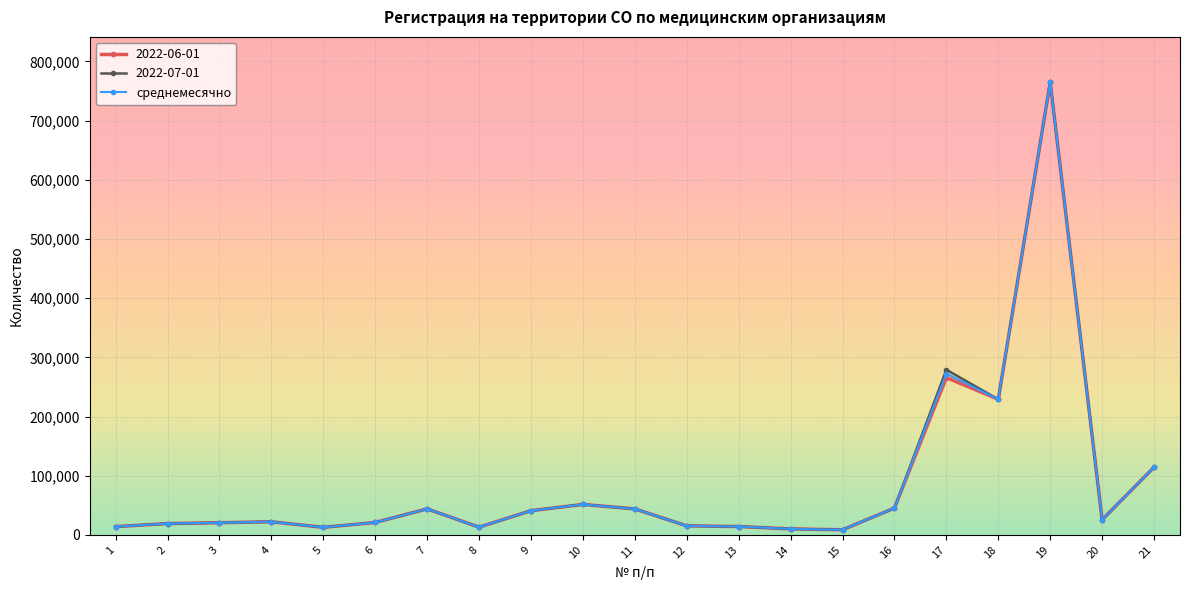

What is the spread (max minus min) of values at 2?

17.0